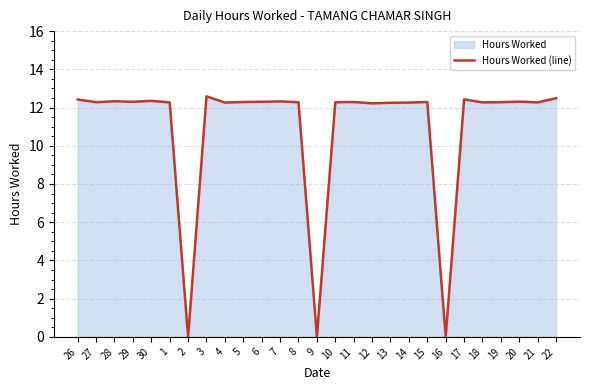

What is the average value?

10.9